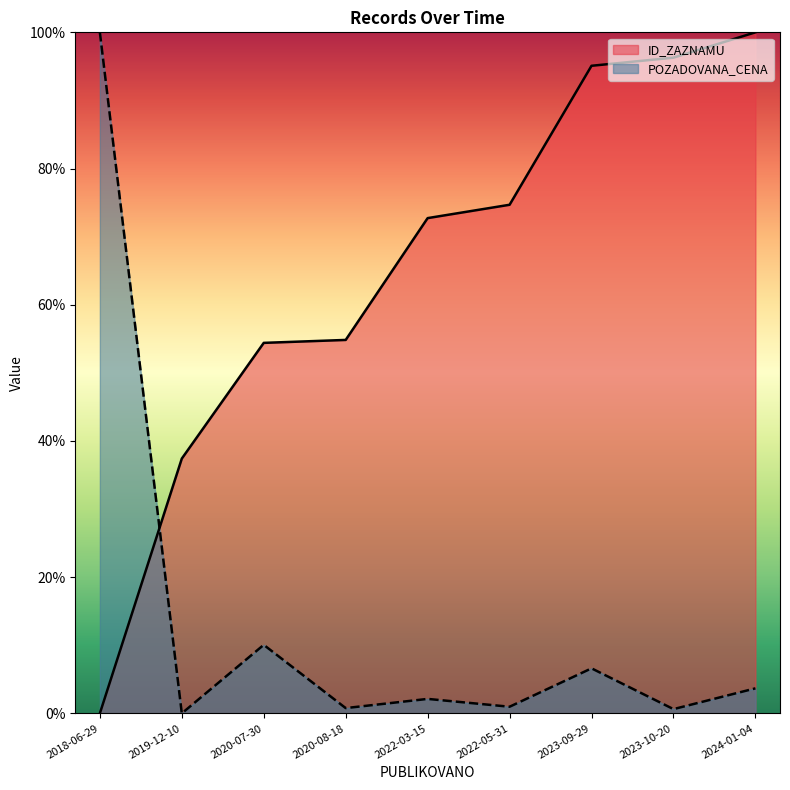

The value of ID_ZAZNAMU at 2020-07-30 is 54.4. True or false?

True